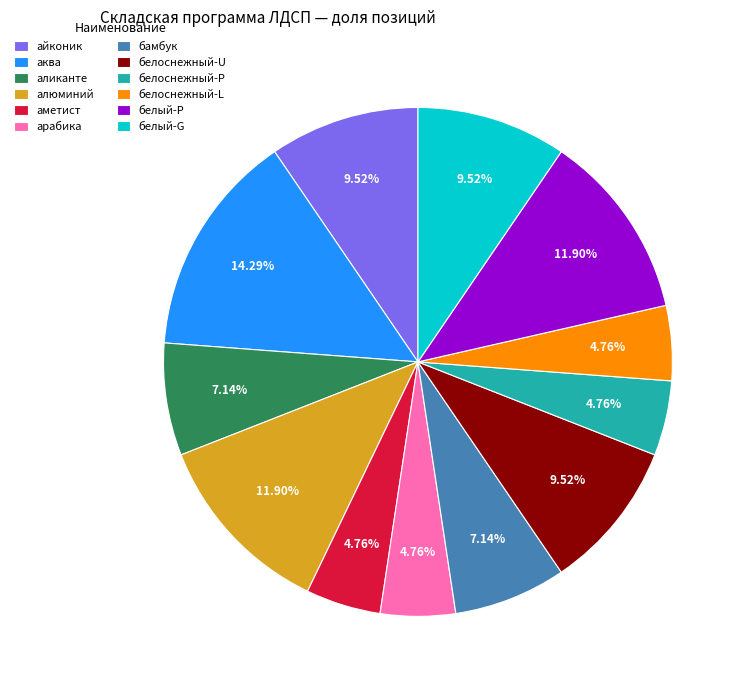

To the nearest percent, what is the difference between the largest and smallest slice percentages?

10%